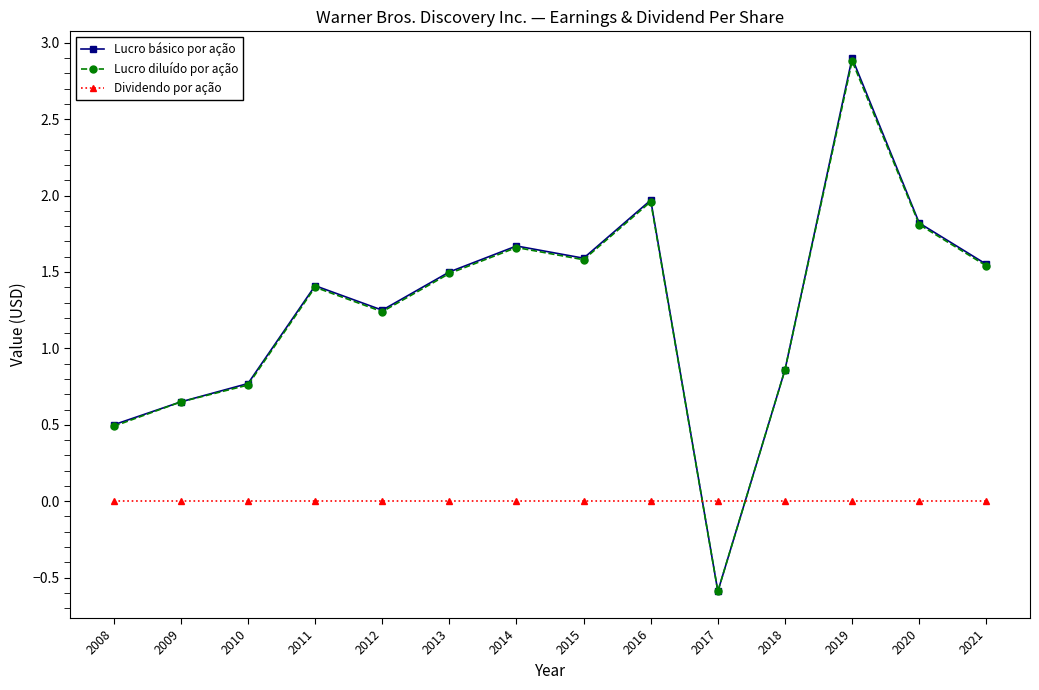

What is the value of the Lucro básico por ação point at the 4th from the left?

1.4